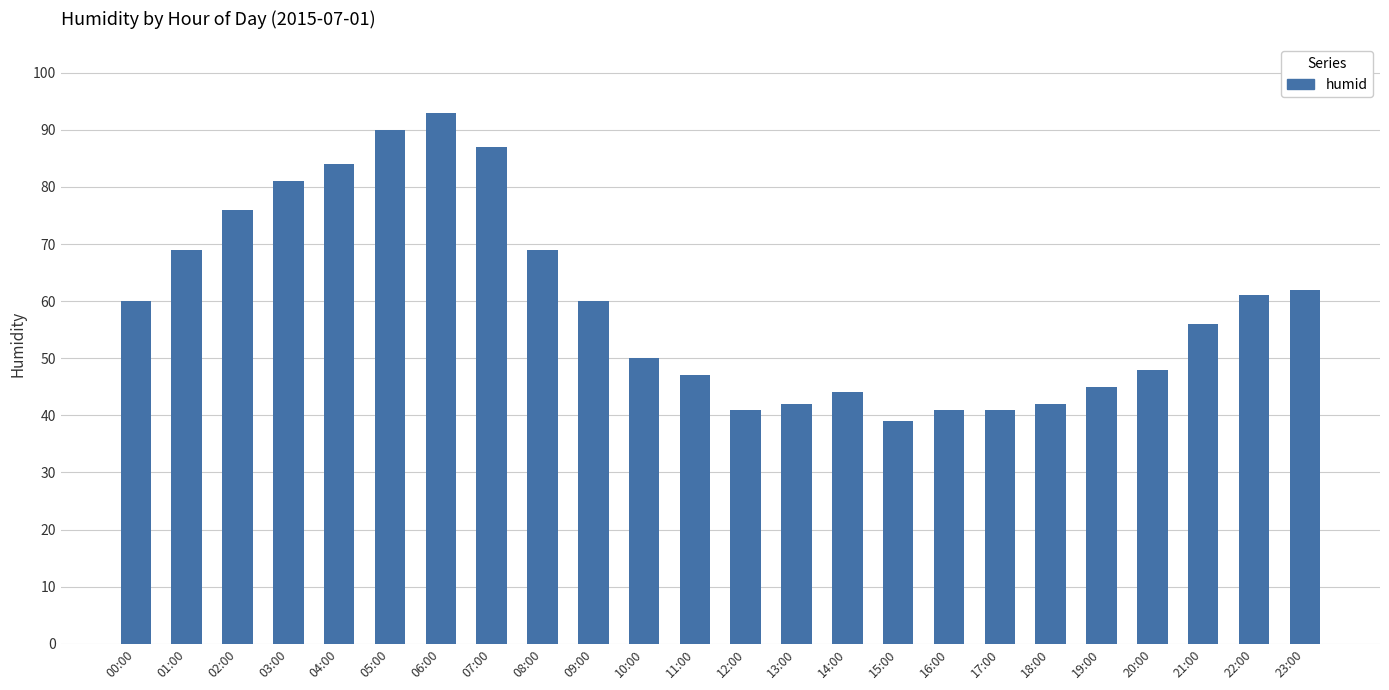

Count the number of categories in the chart.

24